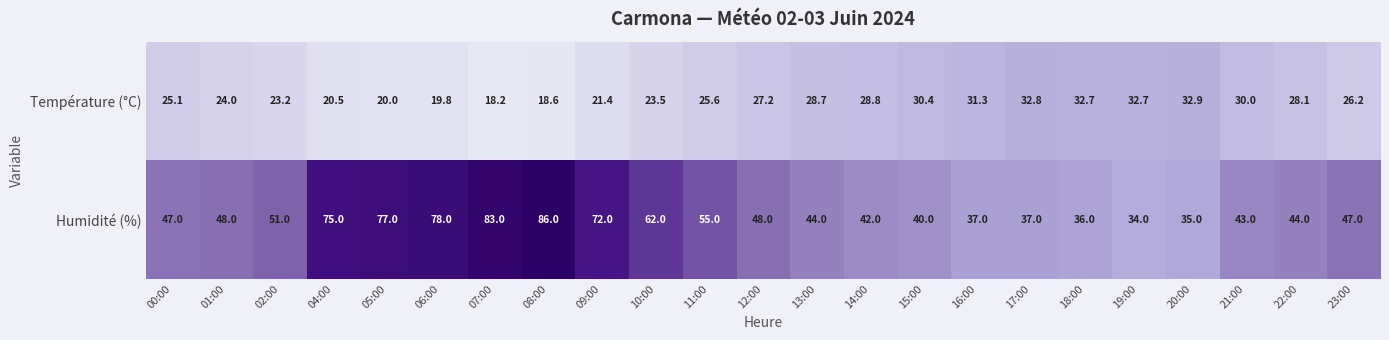

The value of Température (°C) at 23:00 is 26.2. True or false?

True